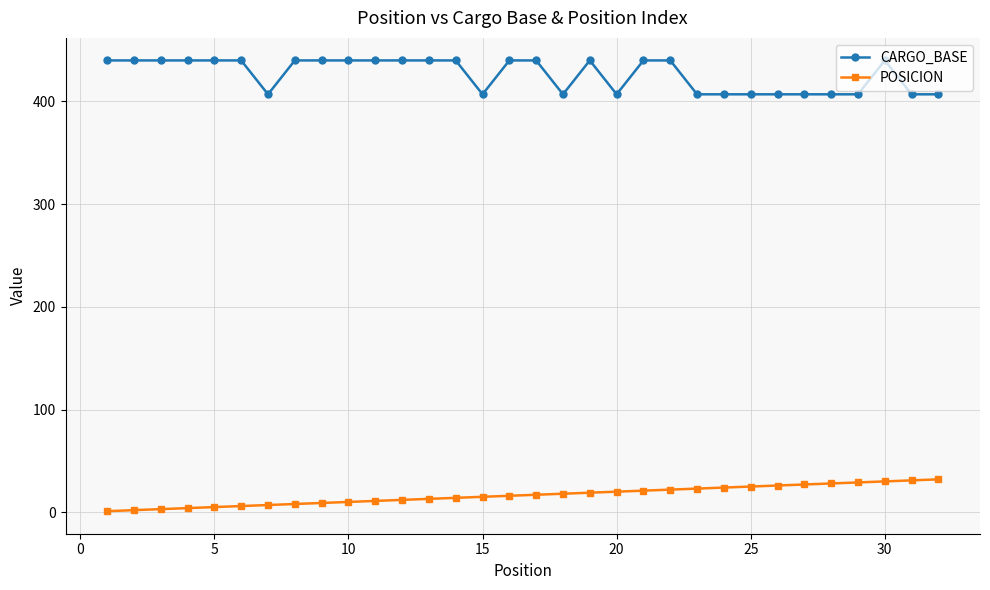

At how many categories does at least one series exceed 83?

32